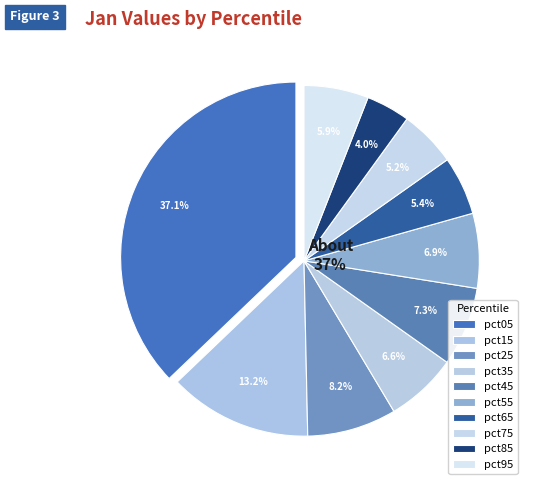

What is the total percentage of pct65 and pct75?

10.6%